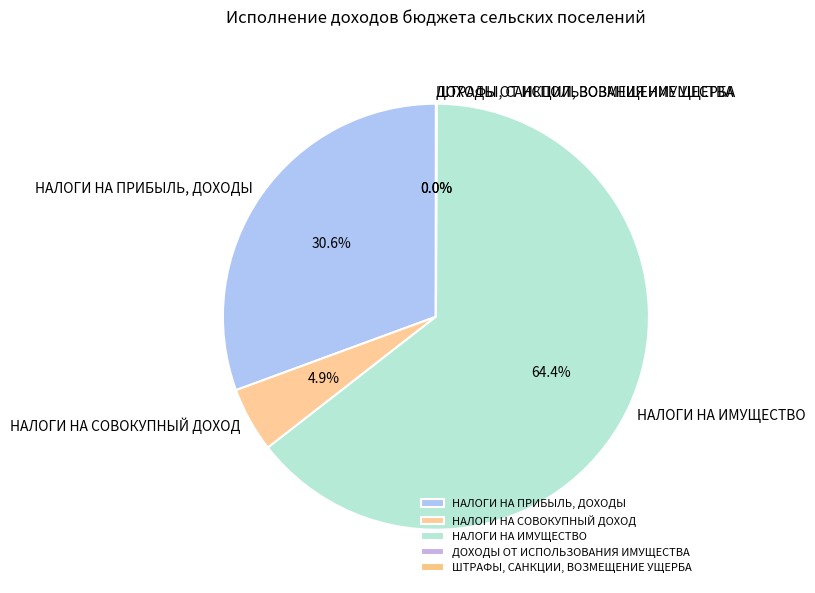

Does any single category account for the majority?

Yes